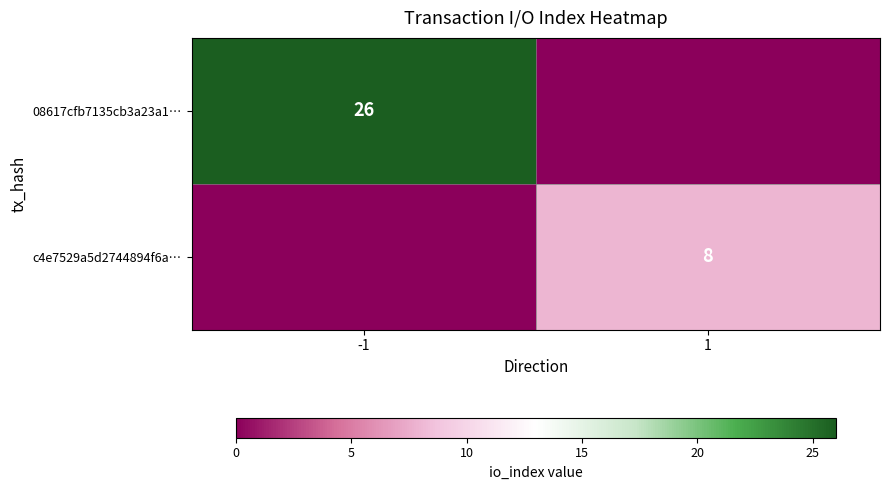

Is it true that c4e7529a5d2744894f6a… equals 8 at 1?

True